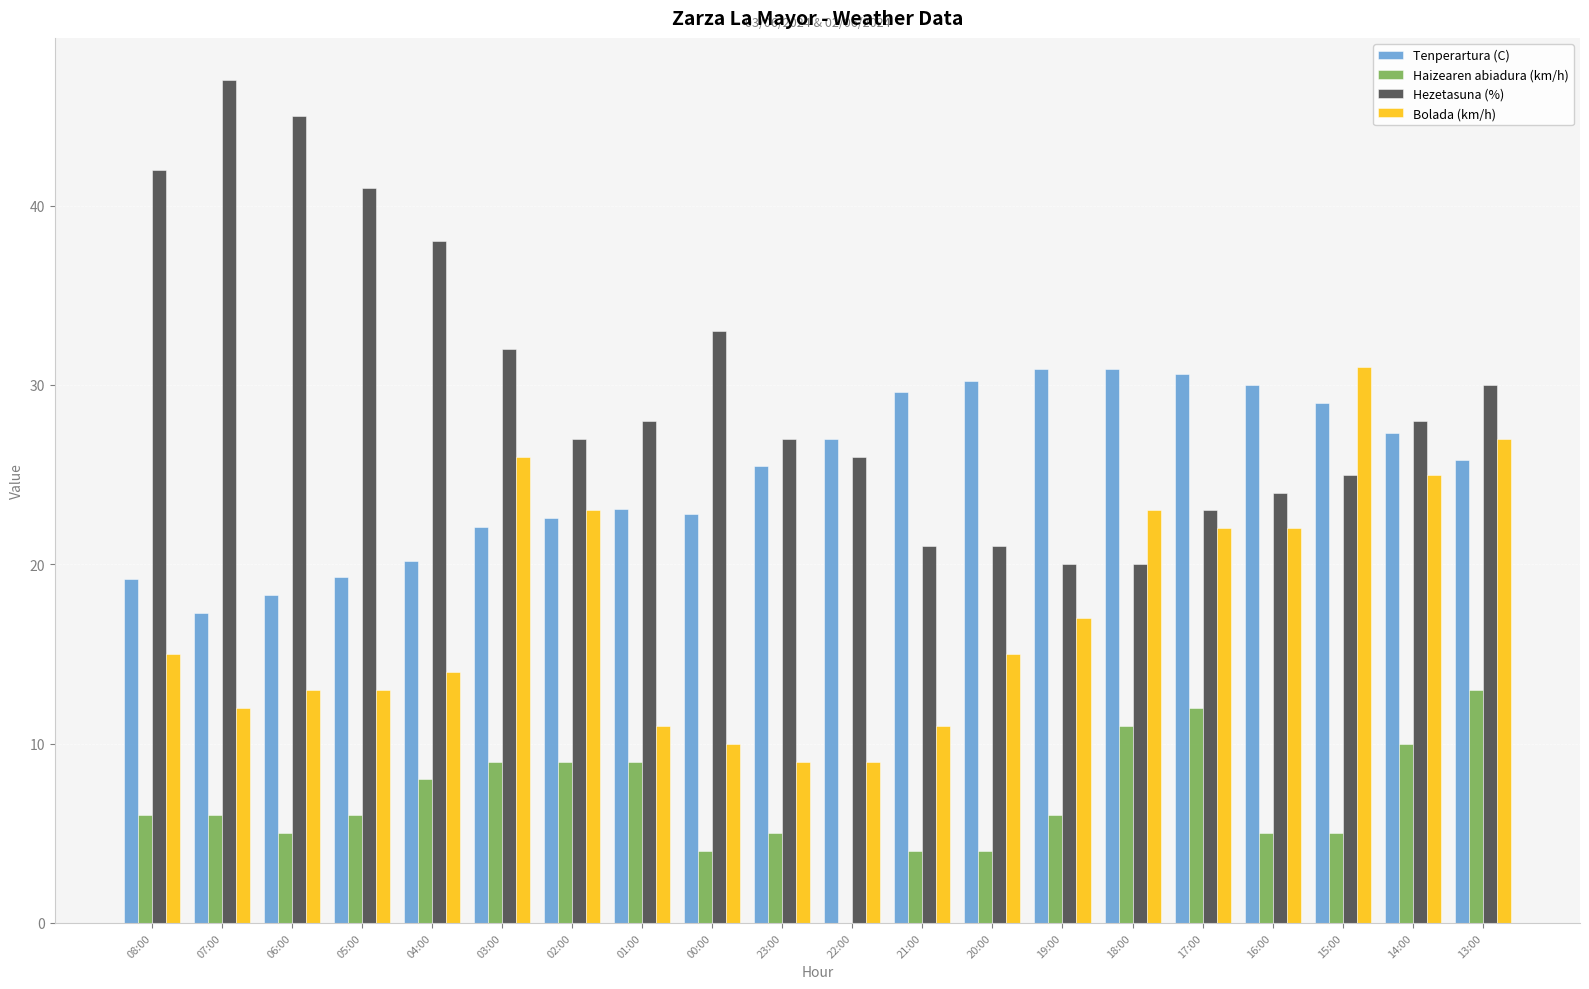

Between 05:00 and 20:00, which series saw the biggest shift?

Hezetasuna (%)